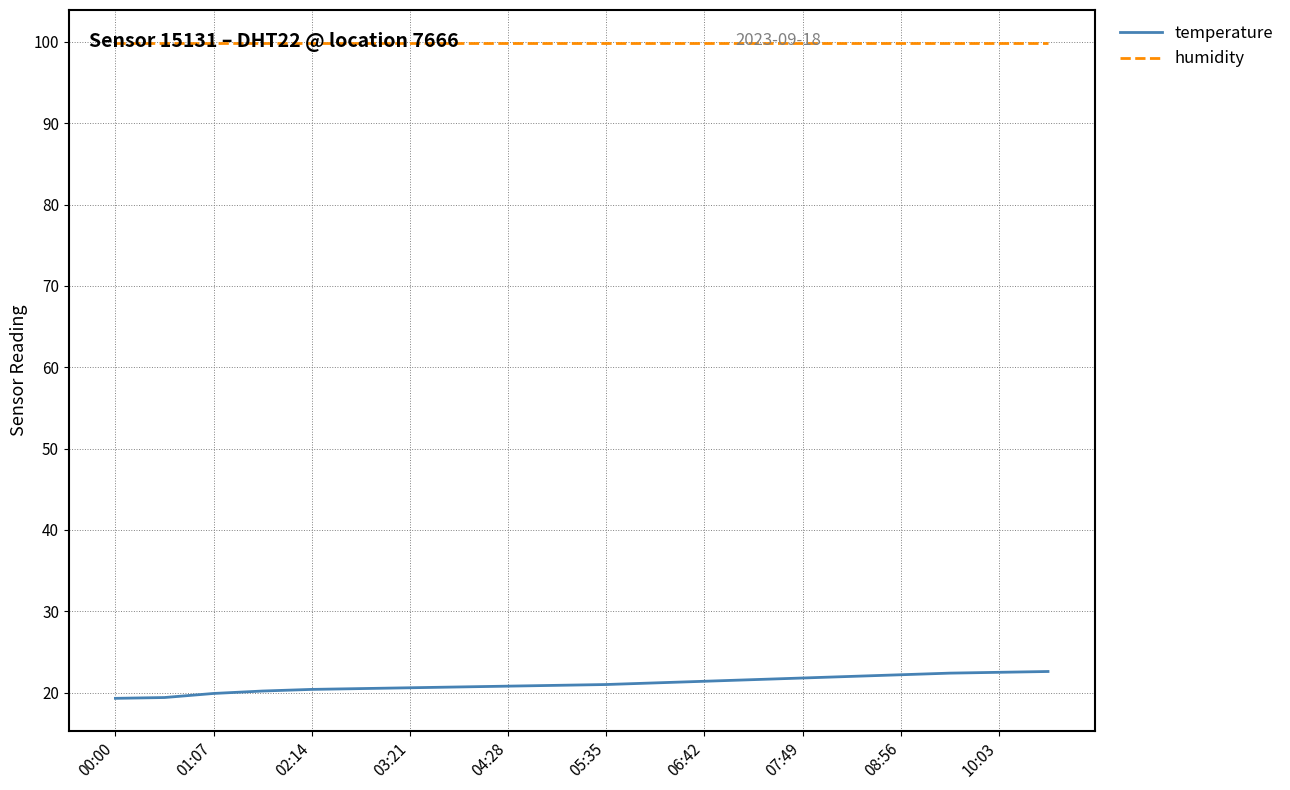

Rank the series by their maximum value, from highest to lowest.

humidity, temperature